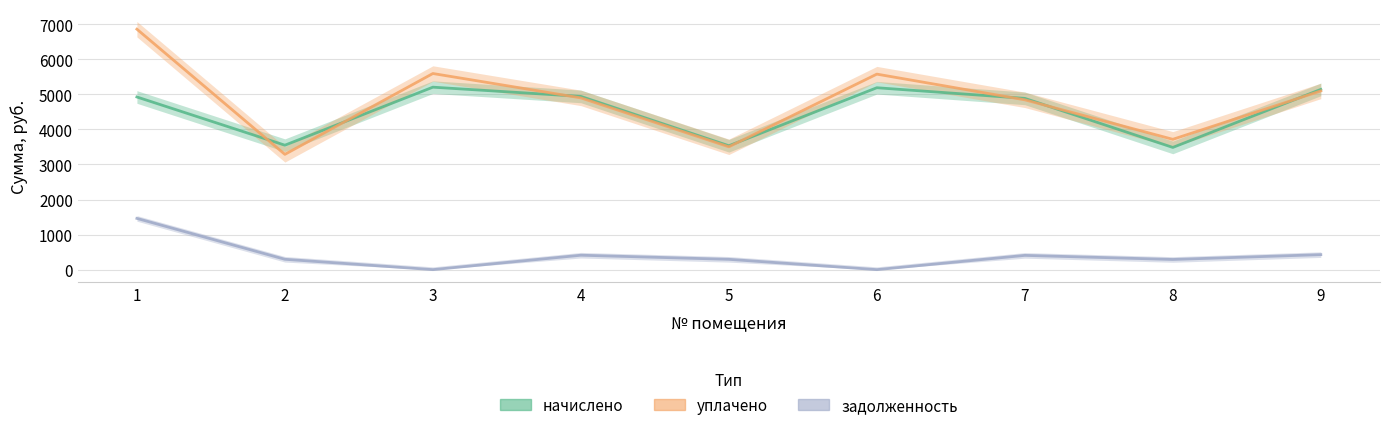

Reading left to right, extract all data points from this chart.

начислено: 1=4923.1	2=3548.4	3=5202.8	4=4939.1	5=3532.4	6=5186.8	7=4883.2	8=3484.6	9=5138.9
уплачено: 1=6856.1	2=3287.1	3=5592.1	4=4897.1	5=3502.4	6=5574.9	7=4841.6	8=3715.9	9=5095.1
задолженность: 1=1461.3	2=295.7	3=0.0	4=411.6	5=294.4	6=0.0	7=406.9	8=290.4	9=428.2